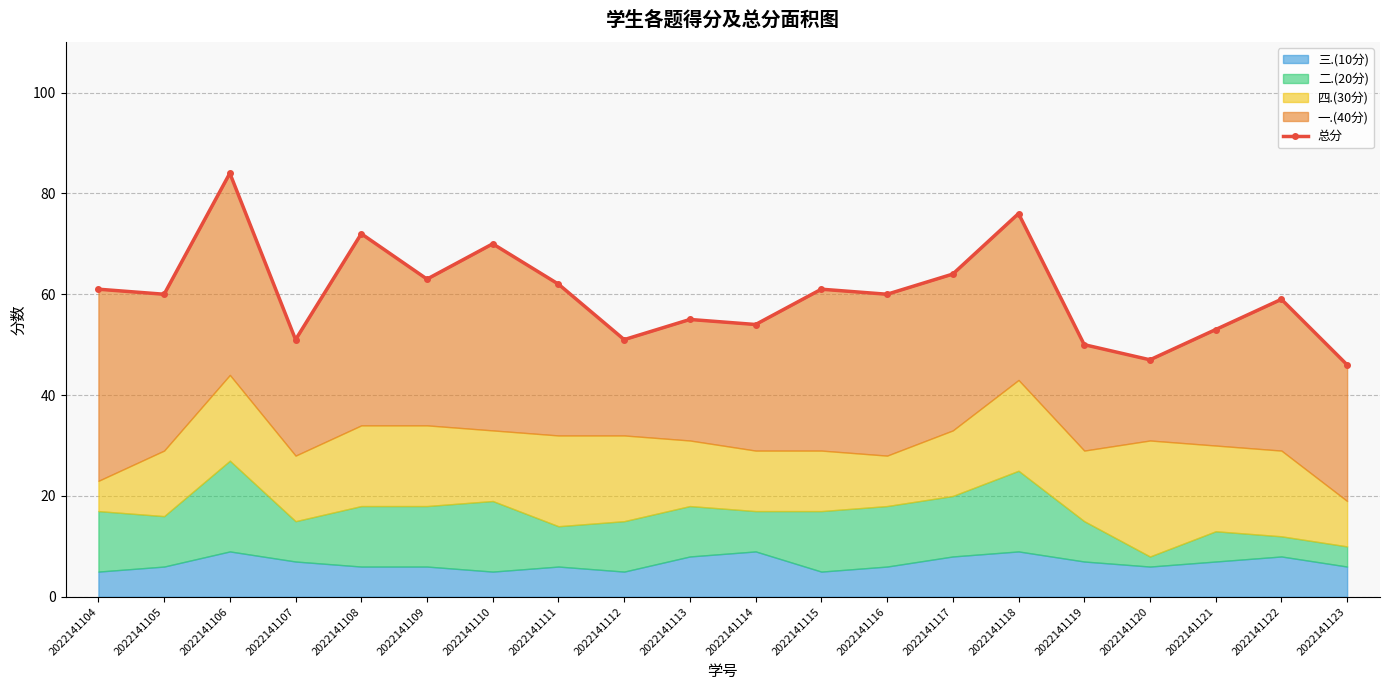

Where does the data first go above 60?

2022141104